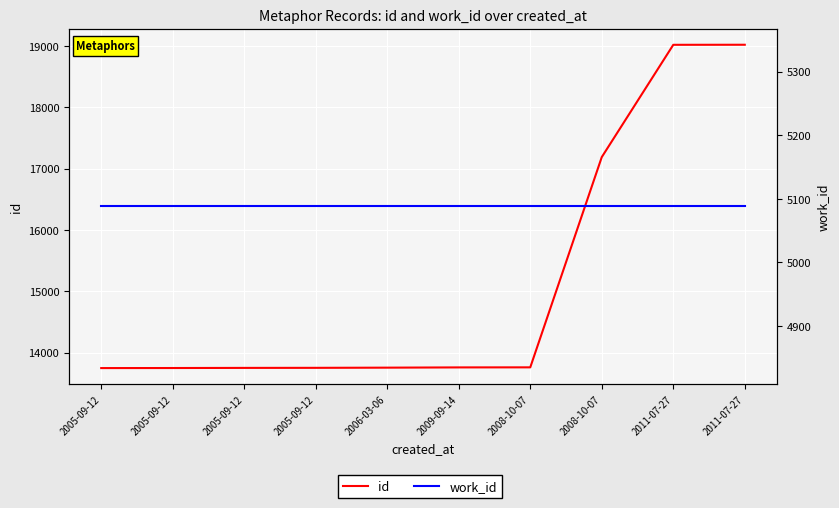

Which series has the largest range (max minus min)?

id